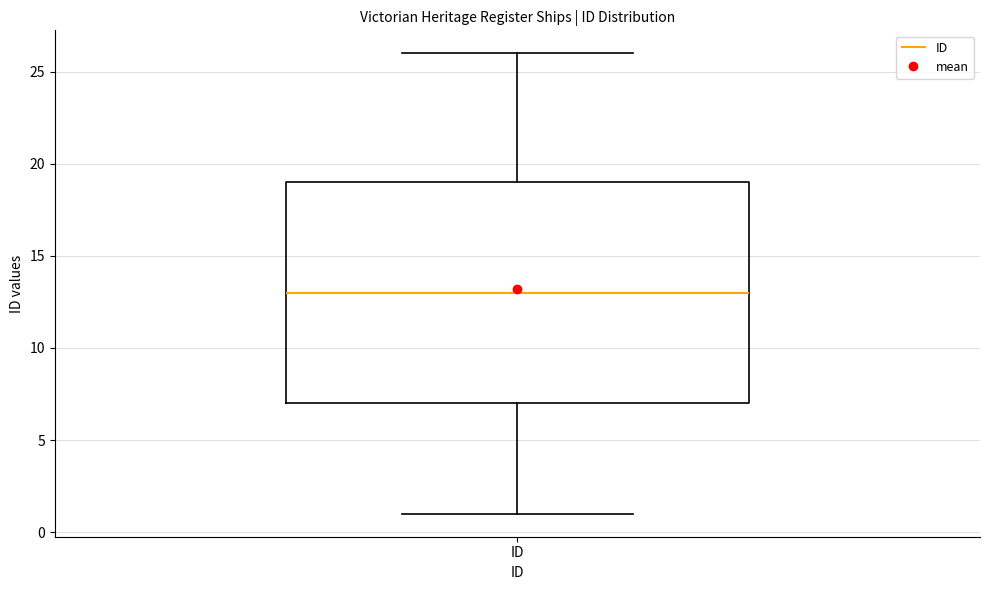

Transcribe this box plot: give where the median line is, the range the box spans, and where the two whiskers end, as read against the y-axis. The values are not printed on the chart, so give them approximately, as read against the axis.

median 13, box 7 to 19, whiskers 1 to 26